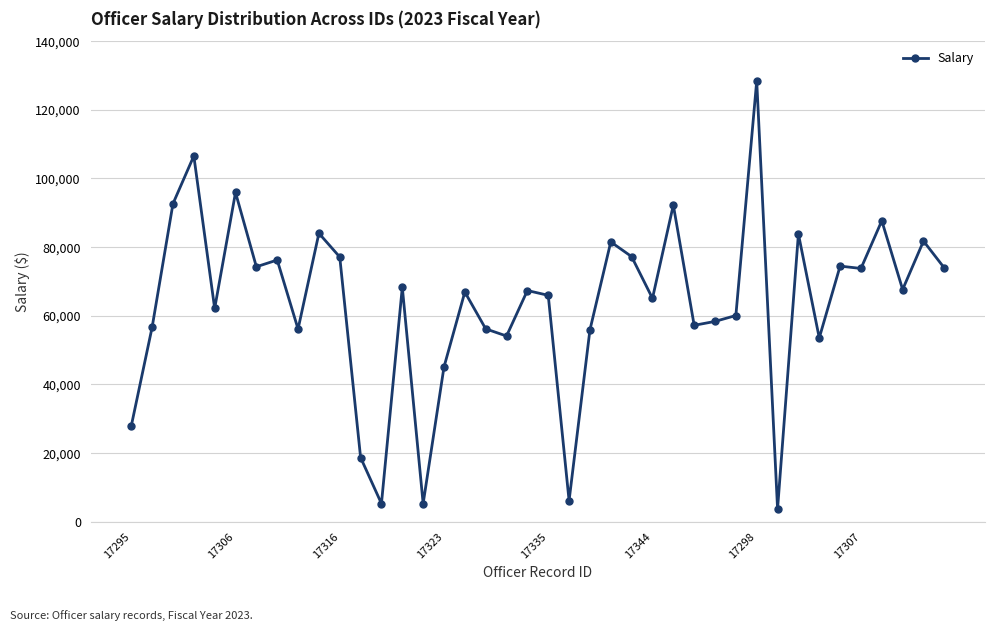

True or false: there are more than 0 points higher than both neighbors.

True